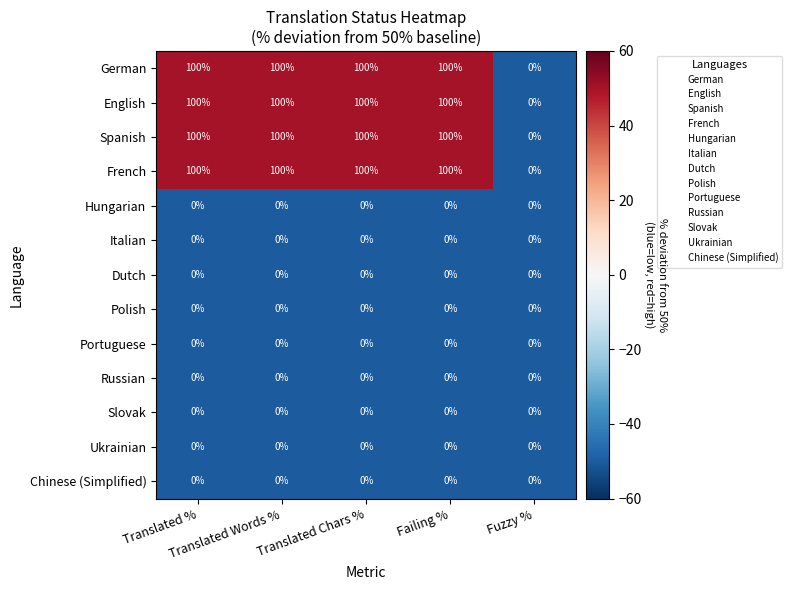

What is the greatest value displayed?

100